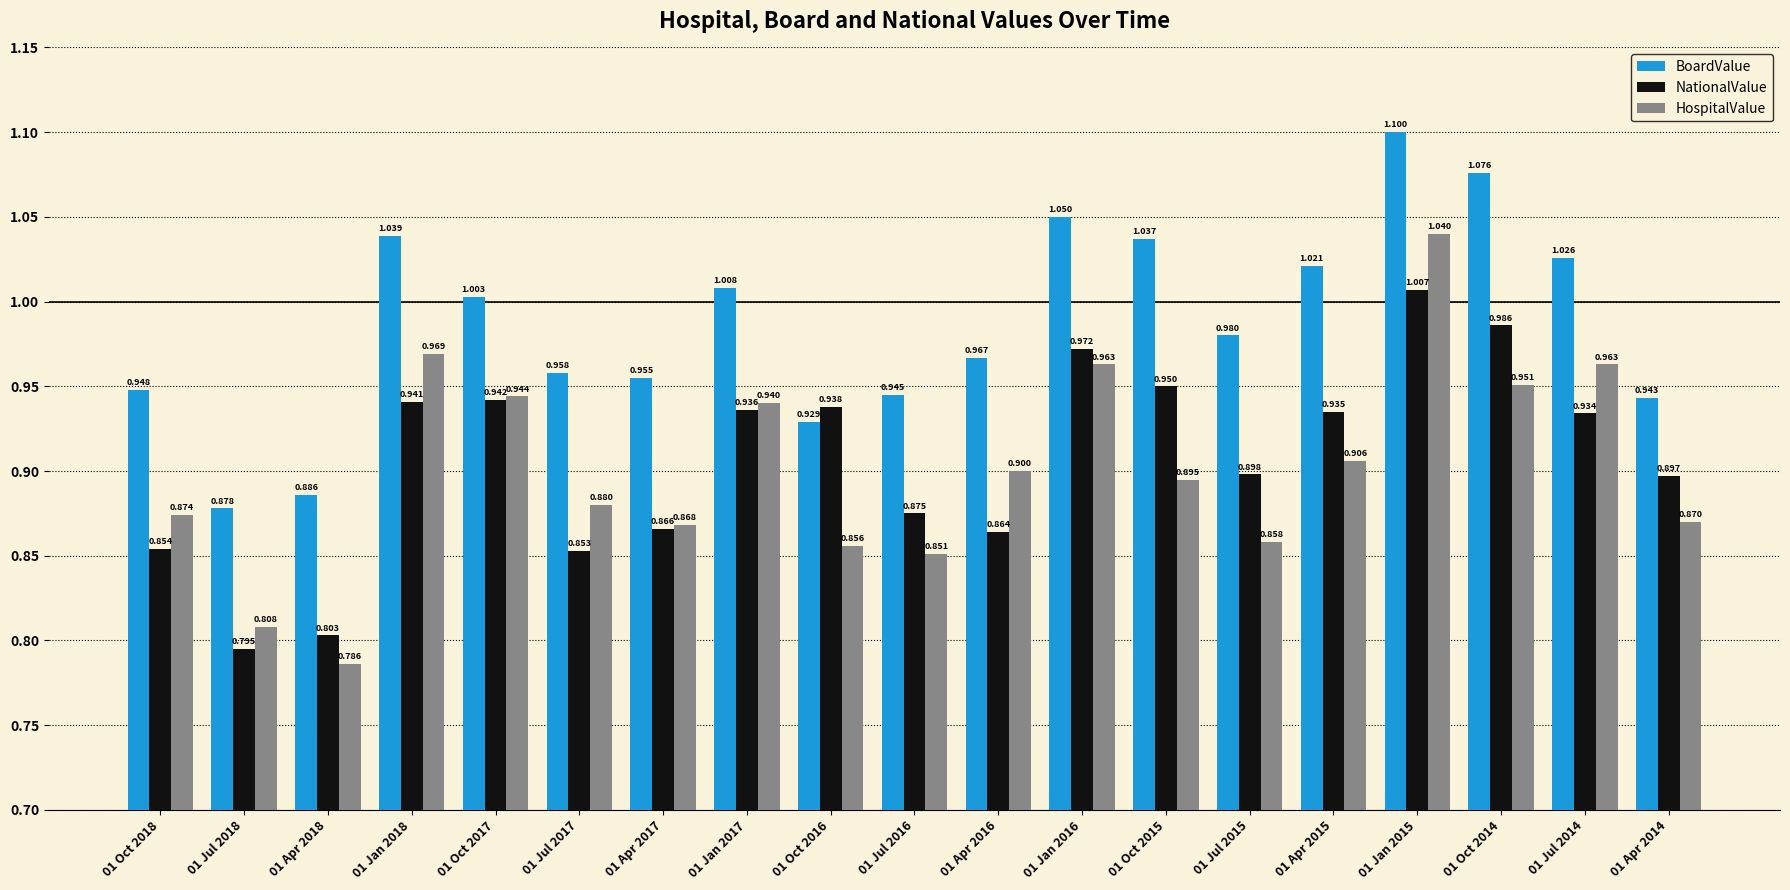

The value of BoardValue at 01 Apr 2018 is 0.5. True or false?

False